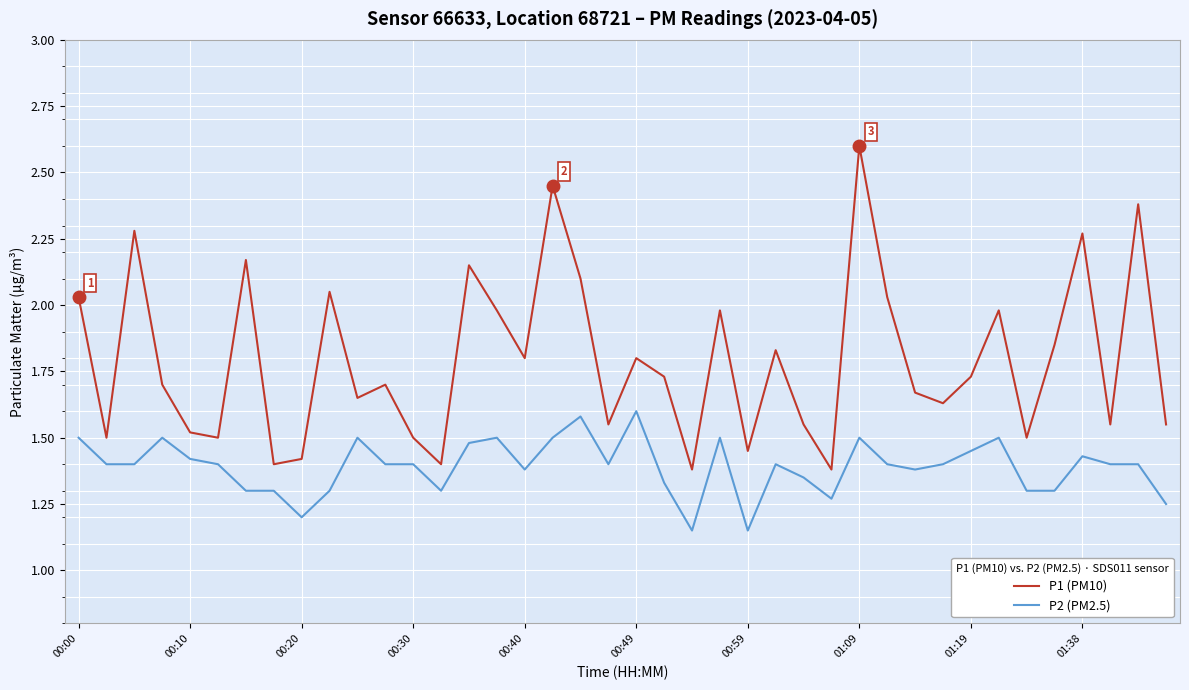

Is this an area chart (filled region under the line)?

No